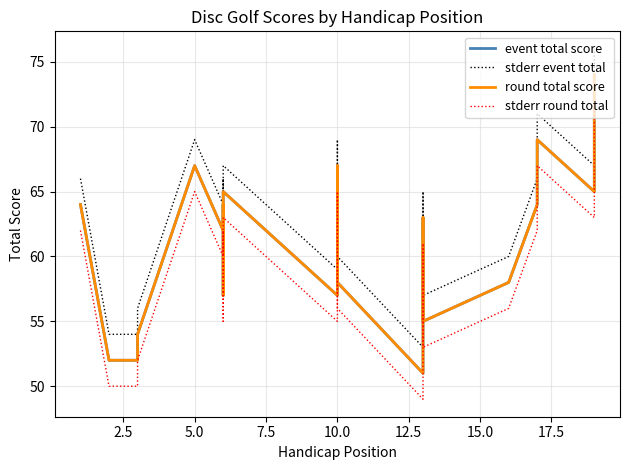

How many data points does each series have?

22